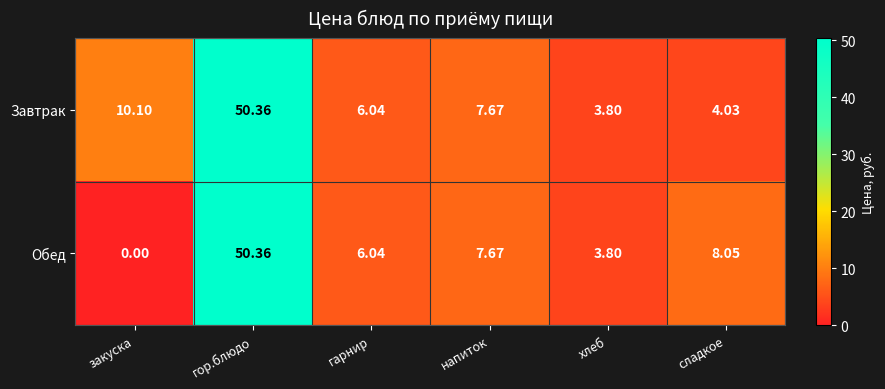

At which label does Обед reach its peak?

гор.блюдо